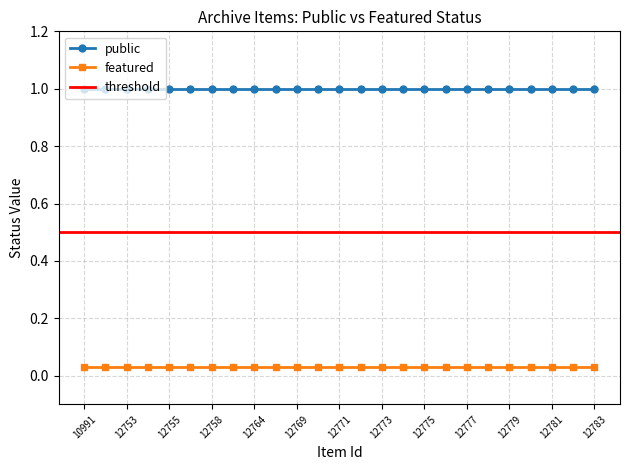

True or false: featured and public intersect in this chart.

False